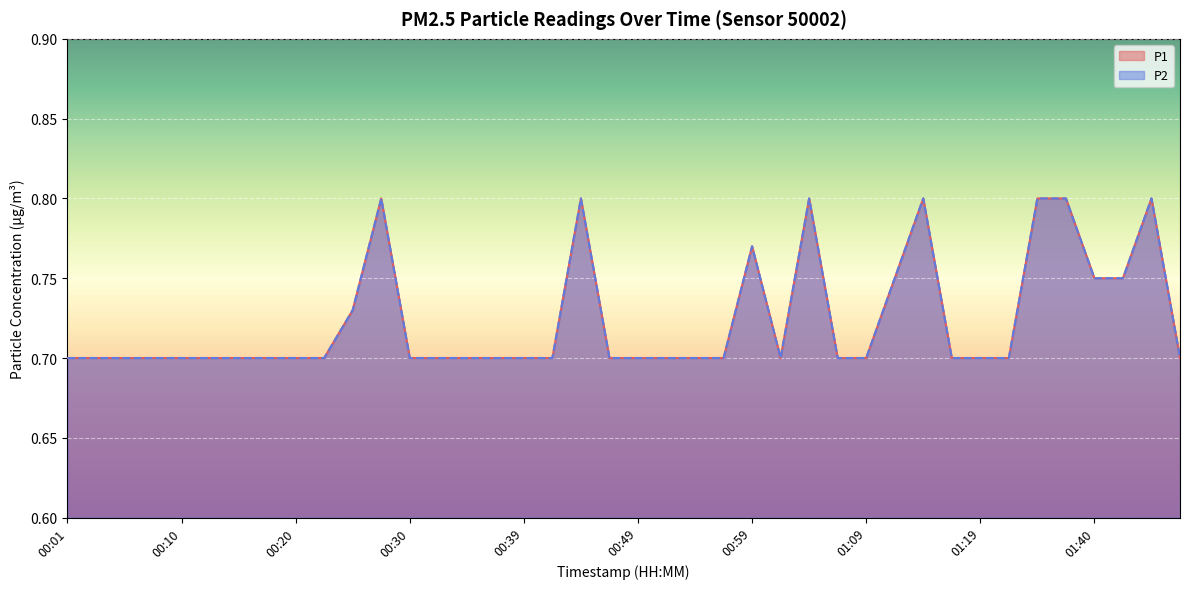

Count the number of categories in the chart.

40